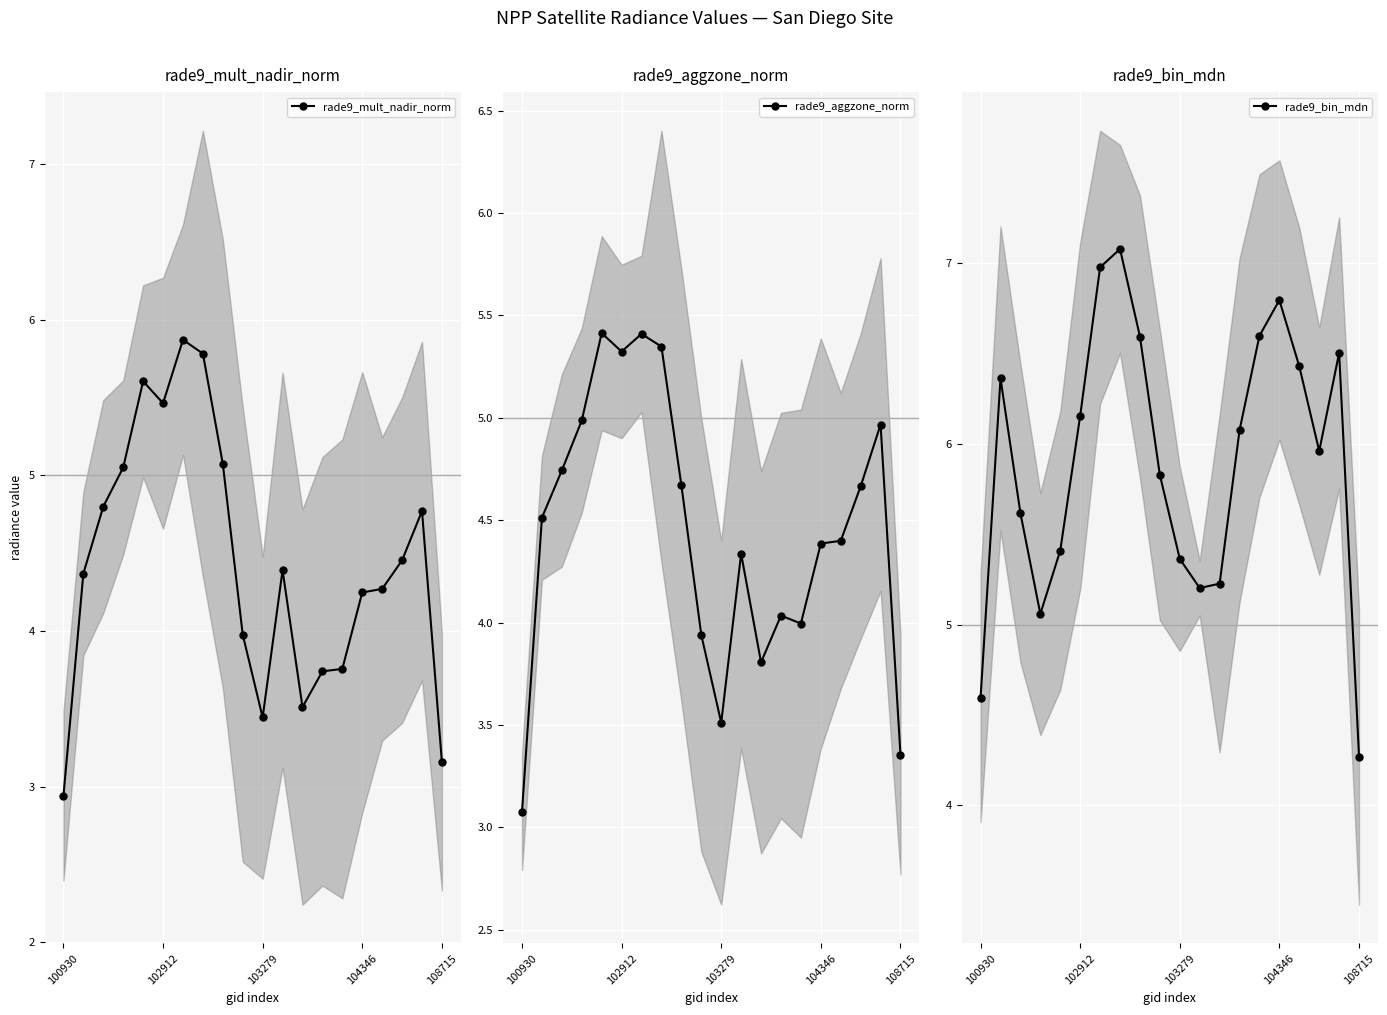

How many intersections are there between rade9_bin_mdn and rade9_mult_nadir_norm?

2